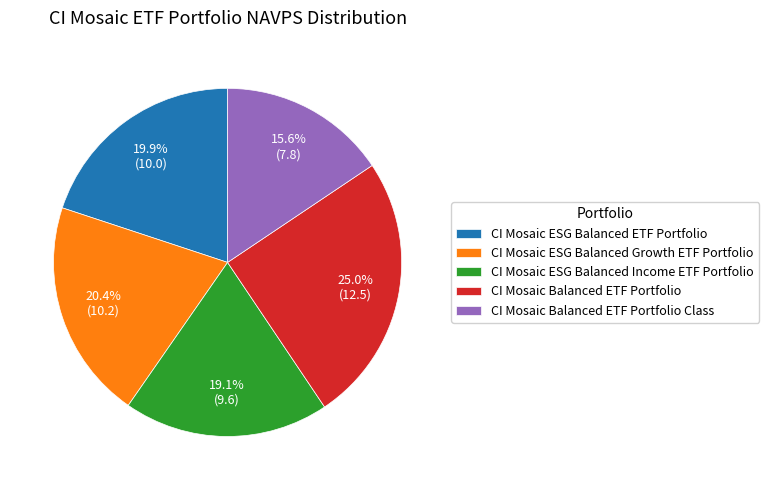

How many segments does this pie chart have?

5